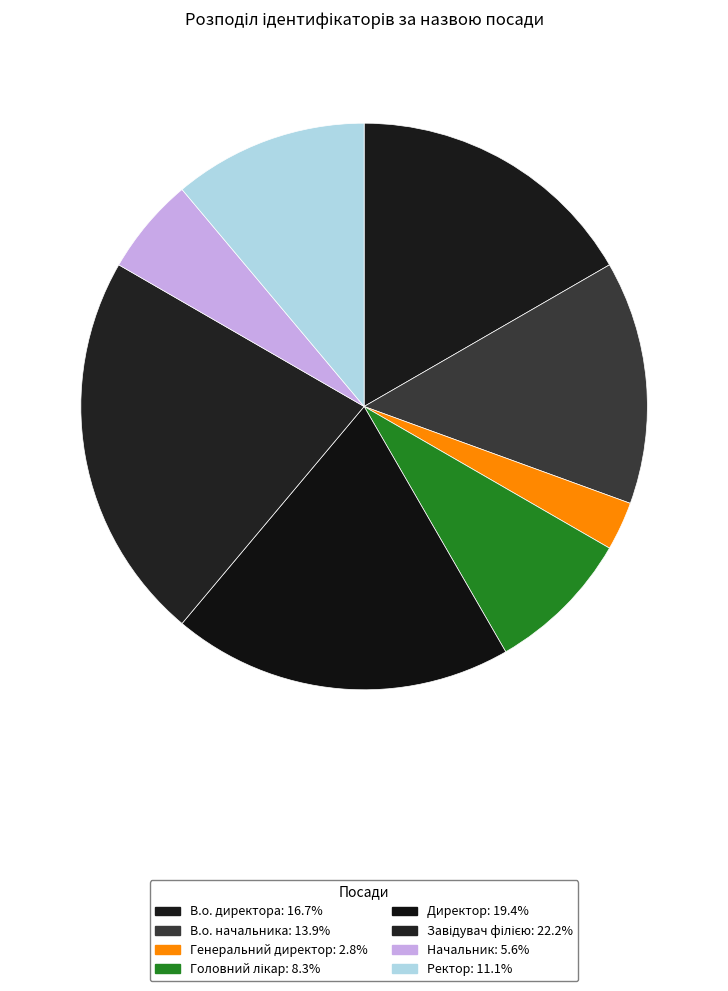

Is it true that Директор is 31% of the pie?

False